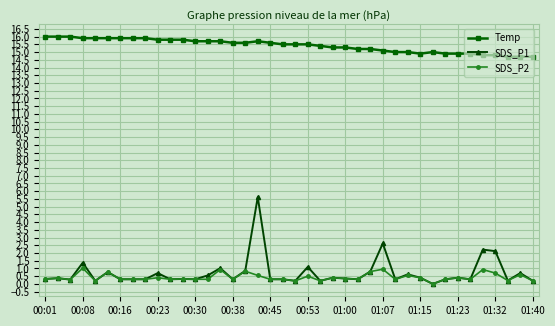

True or false: Temp and SDS_P2 cross at least once.

False